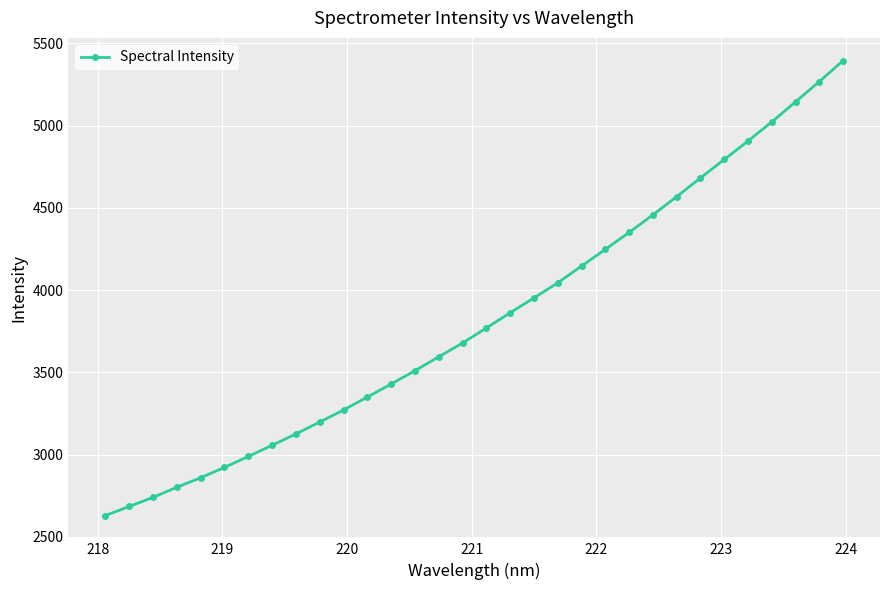

What is the smallest value displayed?

2628.6